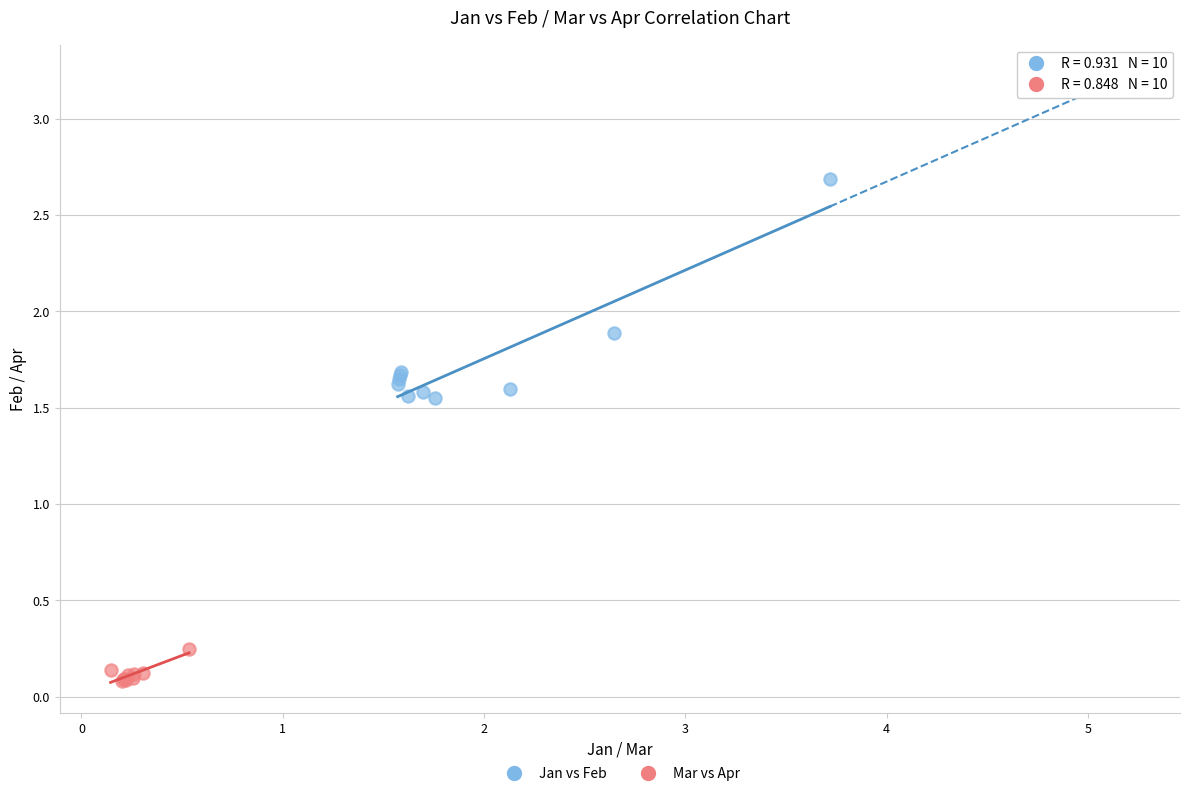

Which series contains the lowest Y value?

Mar vs Apr